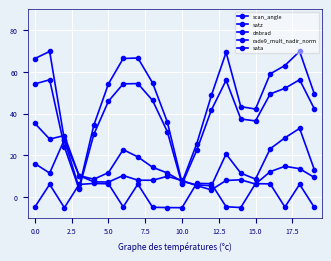

What is the average value of the scan_angle series?

40.1